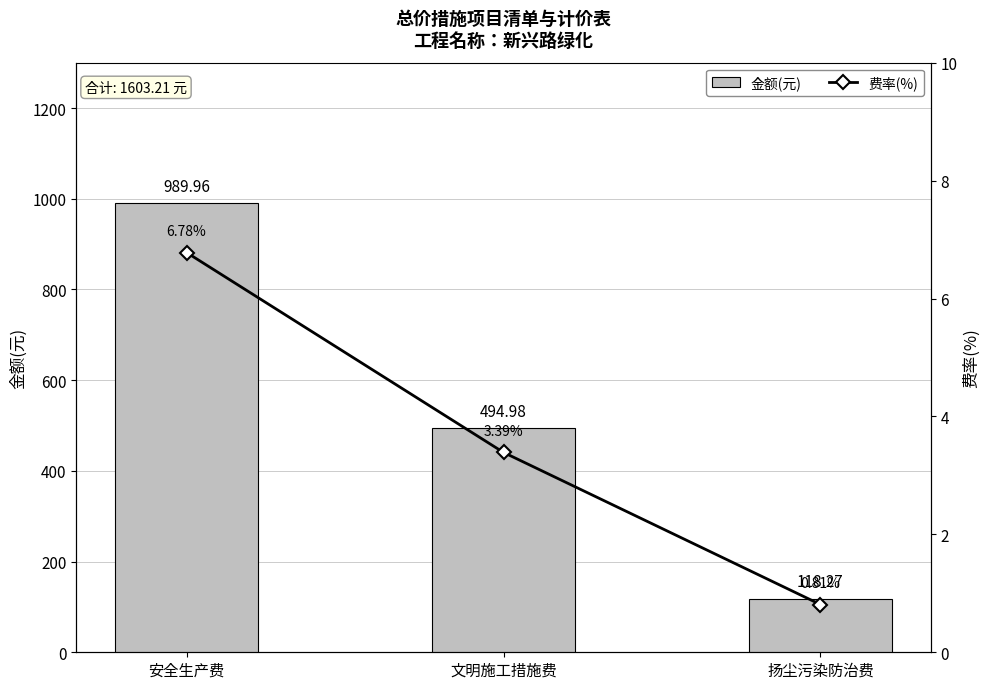

Is the value of 费率(%) at 扬尘污染防治费 greater than the value of 金额(元) at 安全生产费?

No